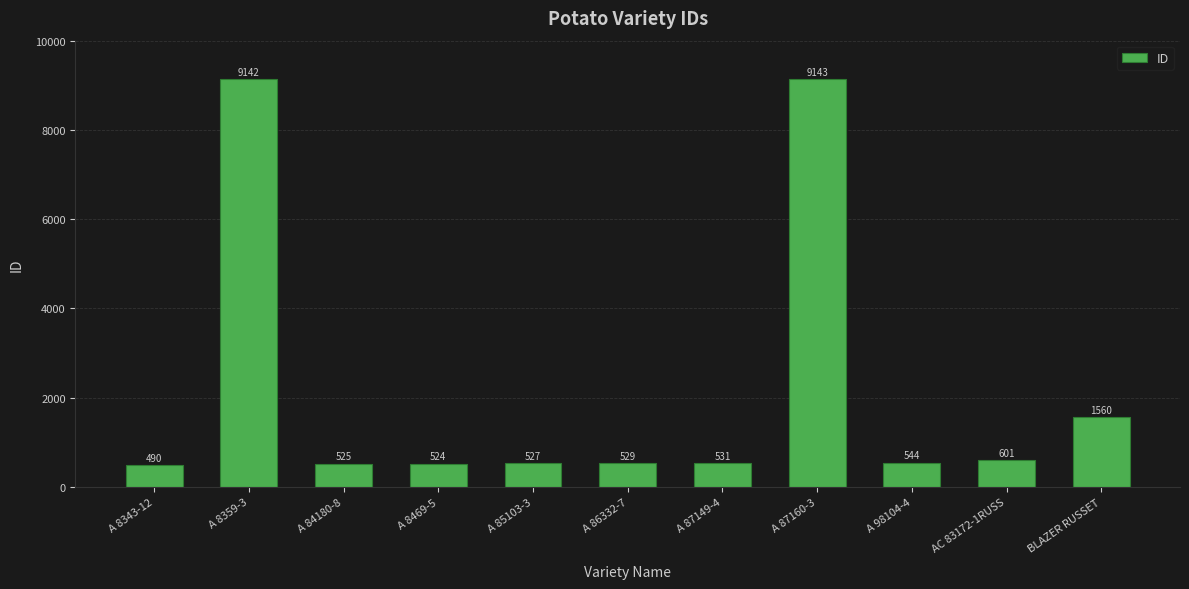

Does the chart contain any negative values?

No